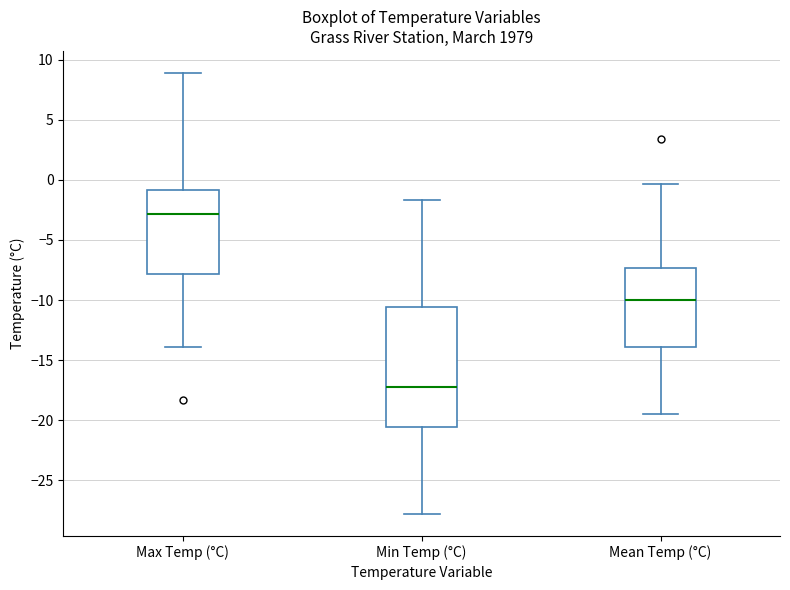

Where does the lower whisker of the box for Min Temp (°C) end on the y-axis? The values are not printed on the chart, so give them approximately, as read against the axis.

-28.0